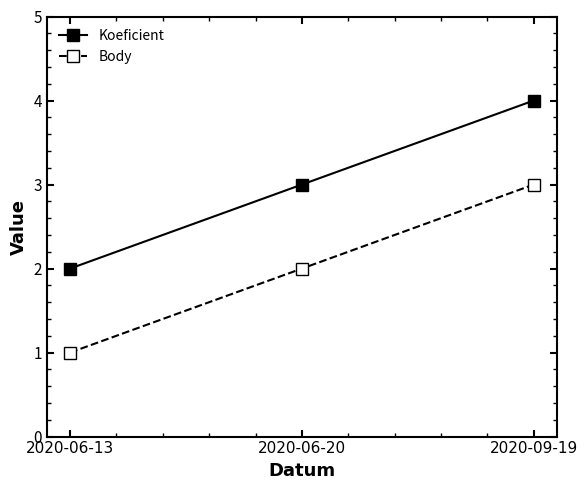

What is the sum of all Koeficient values?

9